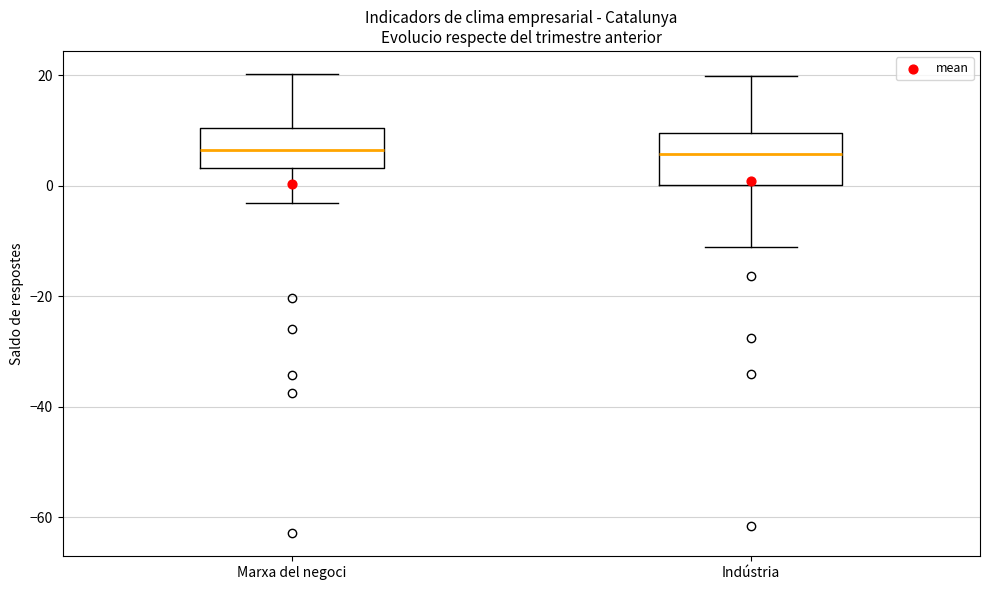

Which box is the tallest, from its lower edge to its upper edge?

Indústria